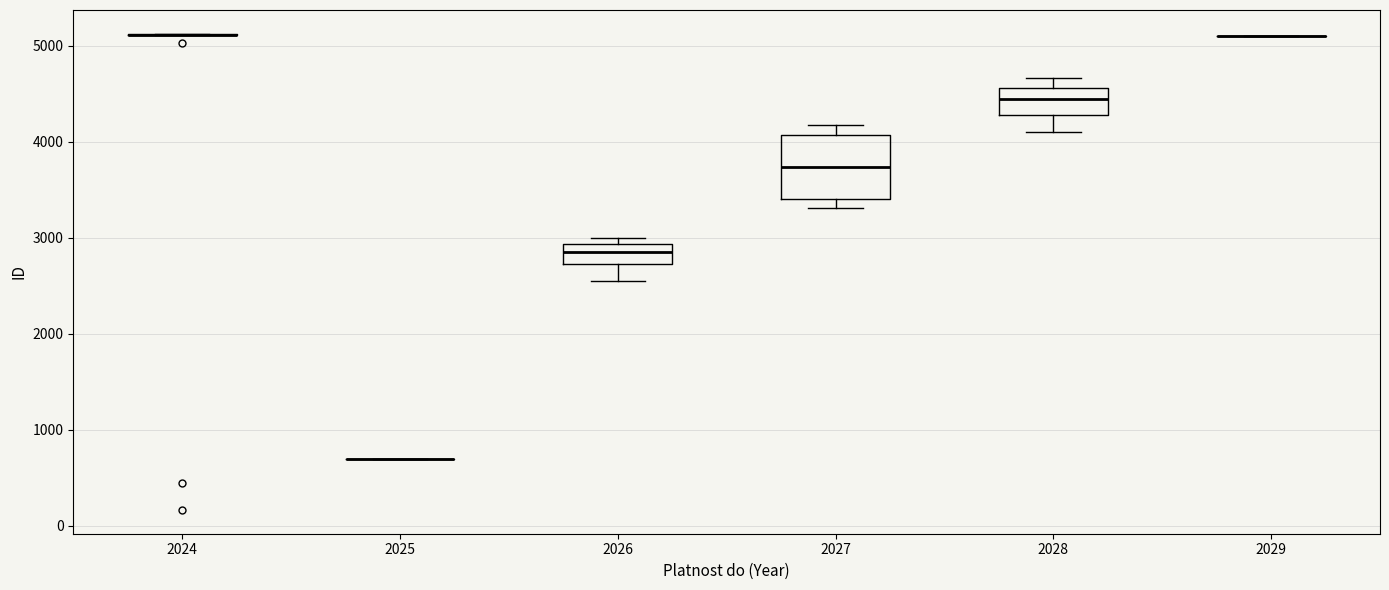

Comparing the boxes themselves (not the whiskers), which one is the tallest?

2027